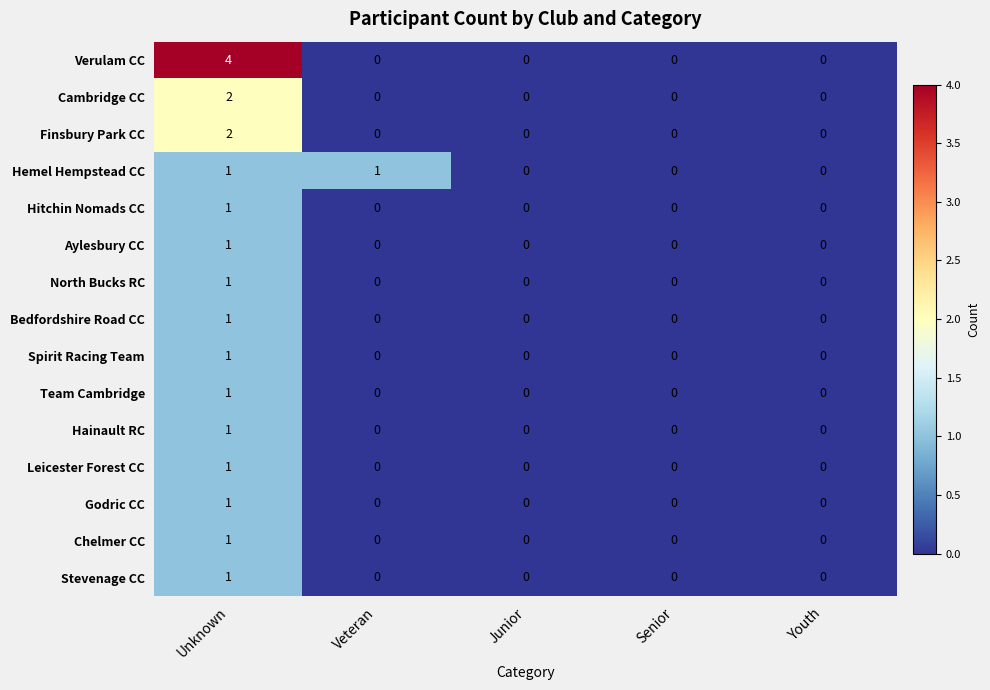

Count the number of data series in this chart.

15